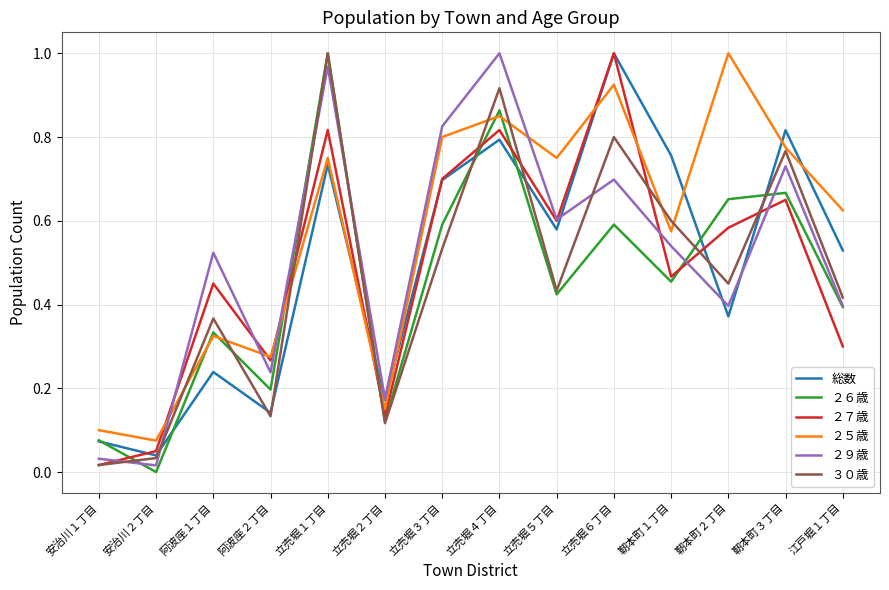

Rank the categories by 総数 value from lowest to highest.

安治川２丁目, 安治川１丁目, 阿波座２丁目, 立売堀２丁目, 阿波座１丁目, 靭本町２丁目, 江戸堀１丁目, 立売堀５丁目, 立売堀３丁目, 立売堀１丁目, 靭本町１丁目, 立売堀４丁目, 靭本町３丁目, 立売堀６丁目